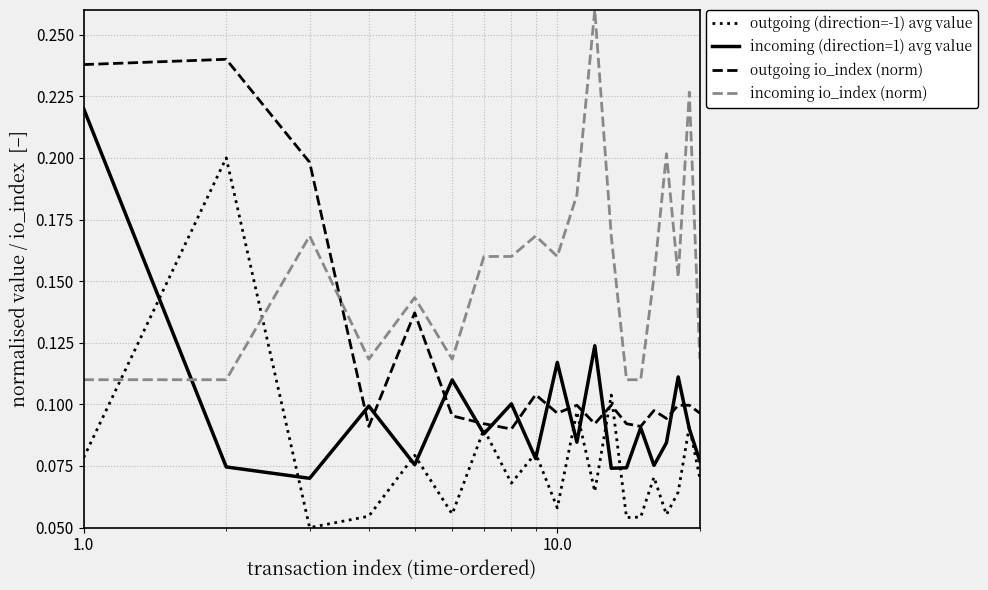

After their last crossing, which series has the higher values: outgoing io_index (norm) or outgoing (direction=-1) avg value?

outgoing io_index (norm)